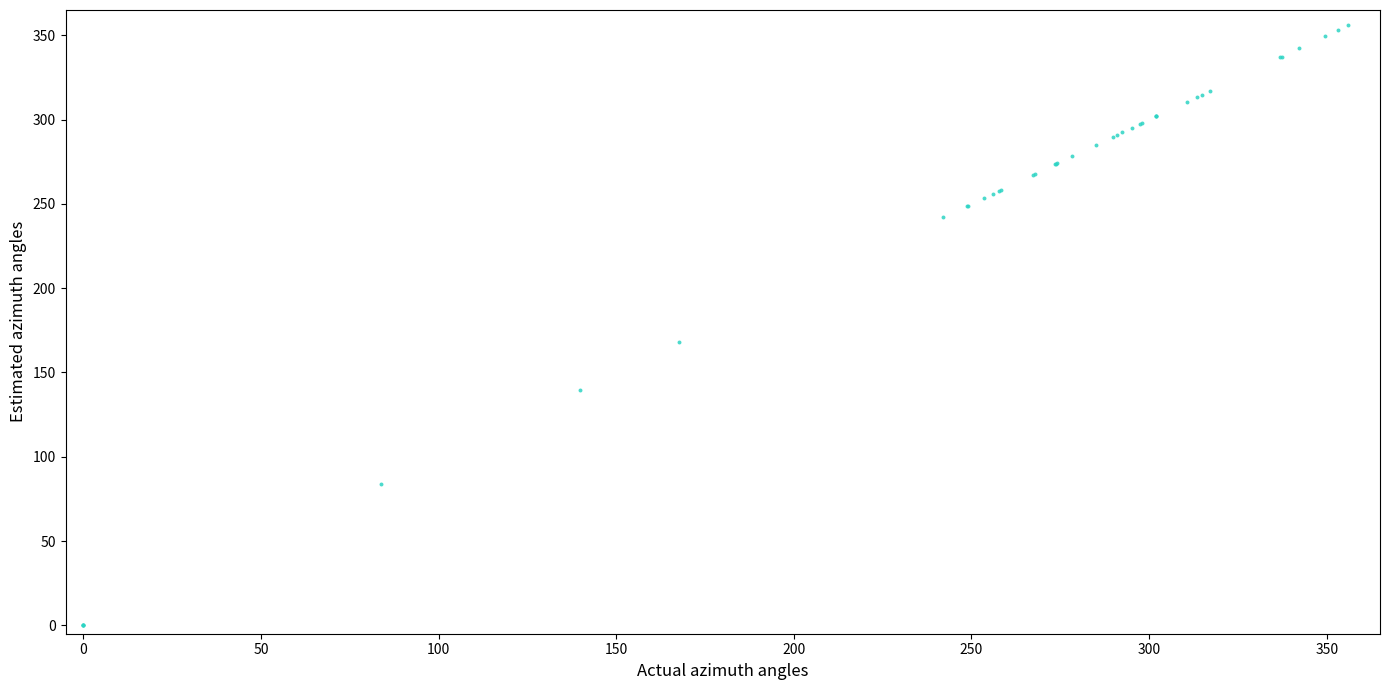

What Y value in the scatter plot is closest to 178?

167.8